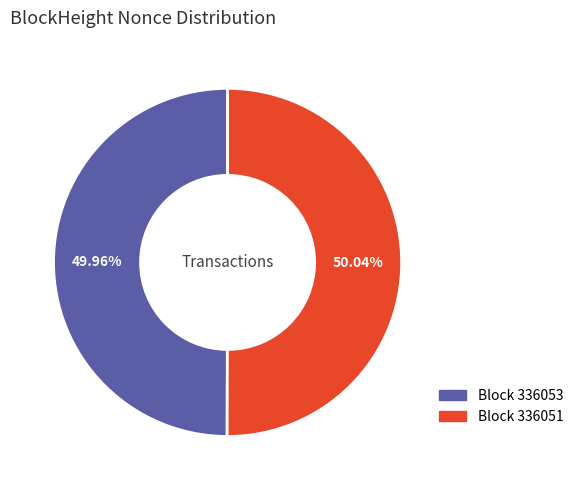

Is there a majority slice in this chart?

Yes